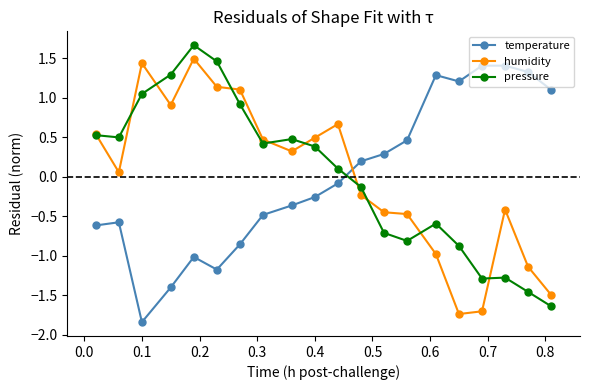

What is the value of the humidity point at the 6th from the left?

1.1